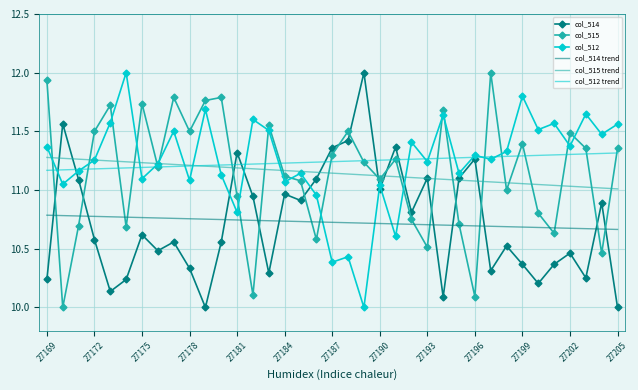

What is the smallest value displayed?

10.0